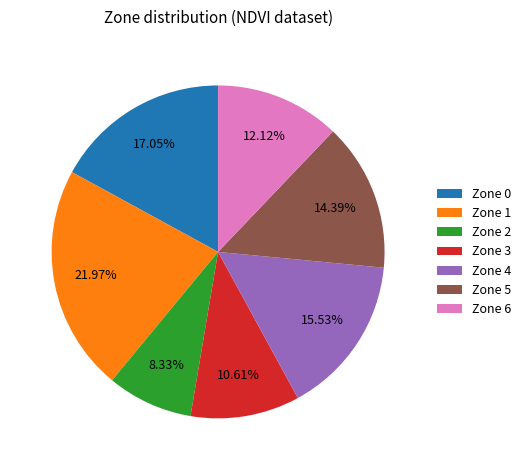

To the nearest percent, what is the difference between the largest and smallest slice percentages?

14%